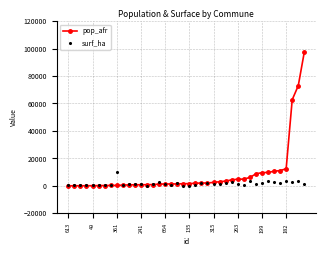

What is the total value across all series at 31?

10182